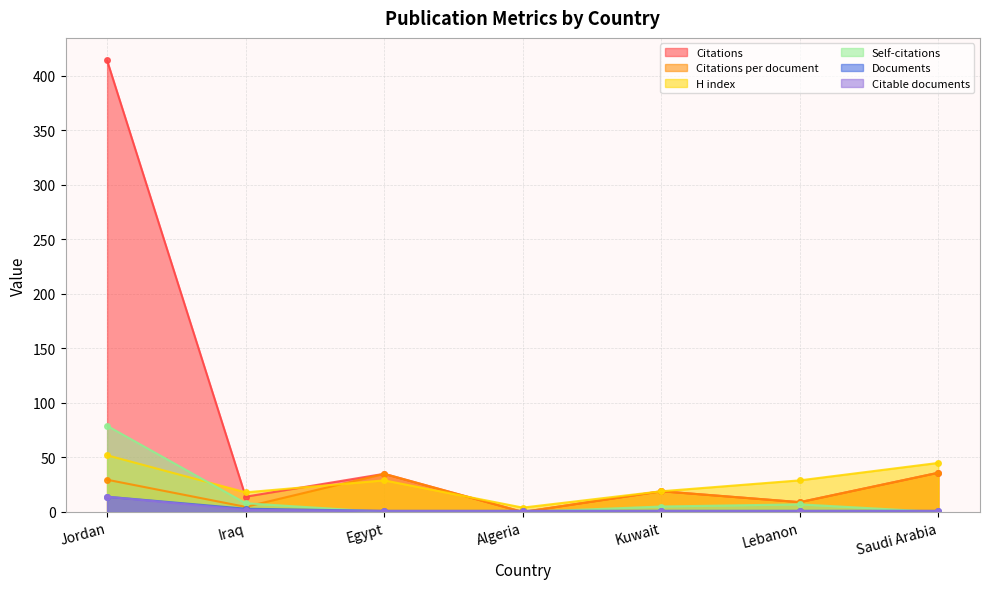

Does the chart have visible grid lines?

Yes